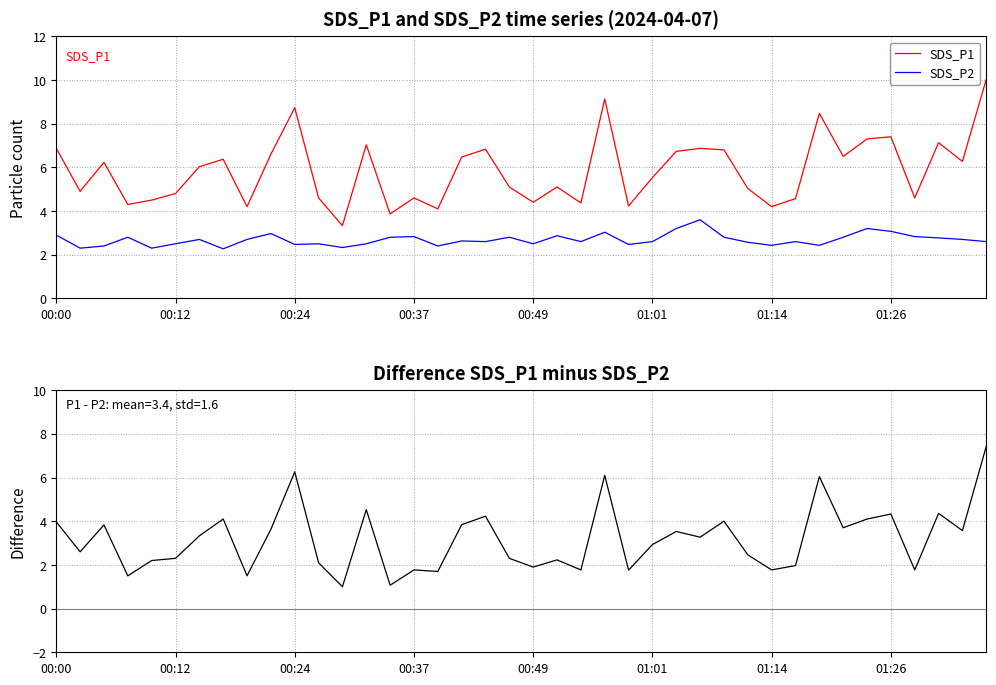

True or false: SDS_P2 has a value of 4.8 at 01:26.

False